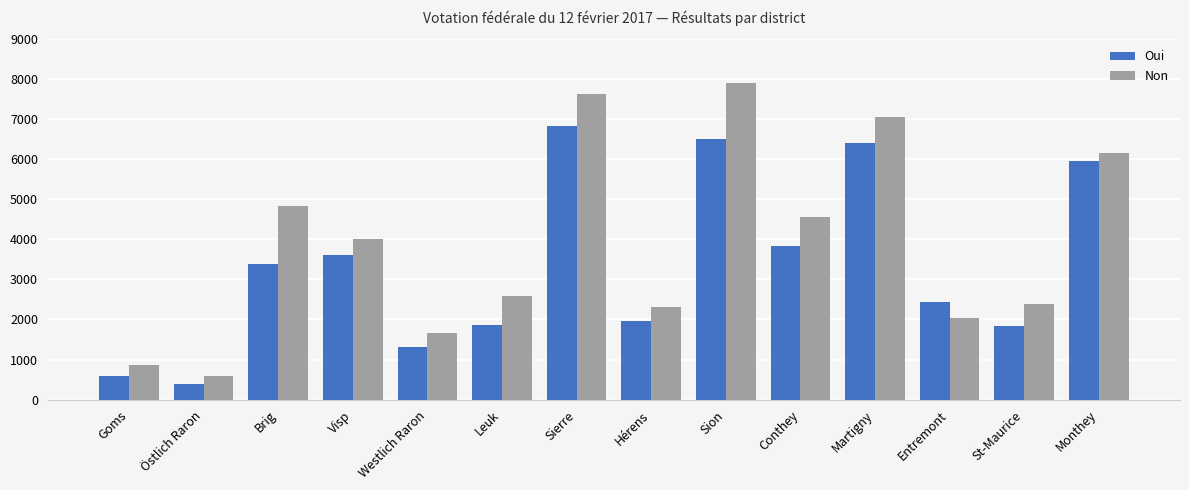

What is the value of the Oui bar at the 12th from the left?

2443